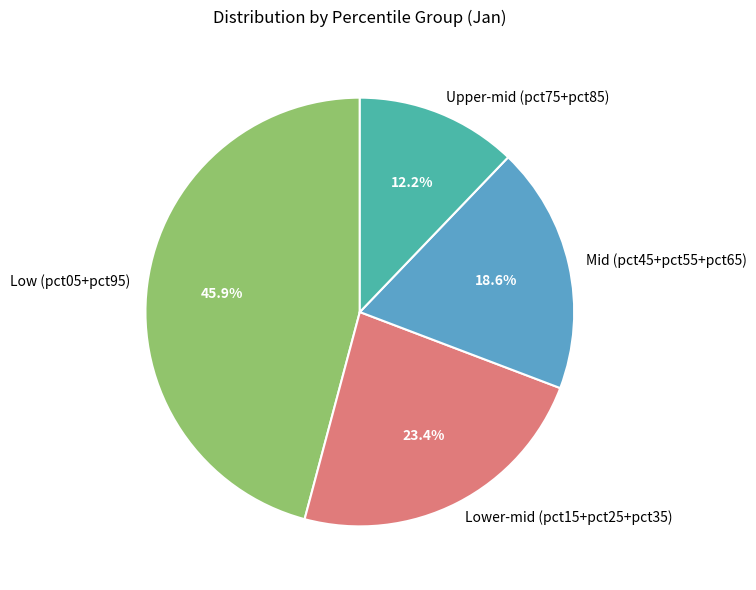

To the nearest percent, what is the difference between the largest and smallest slice percentages?

34%